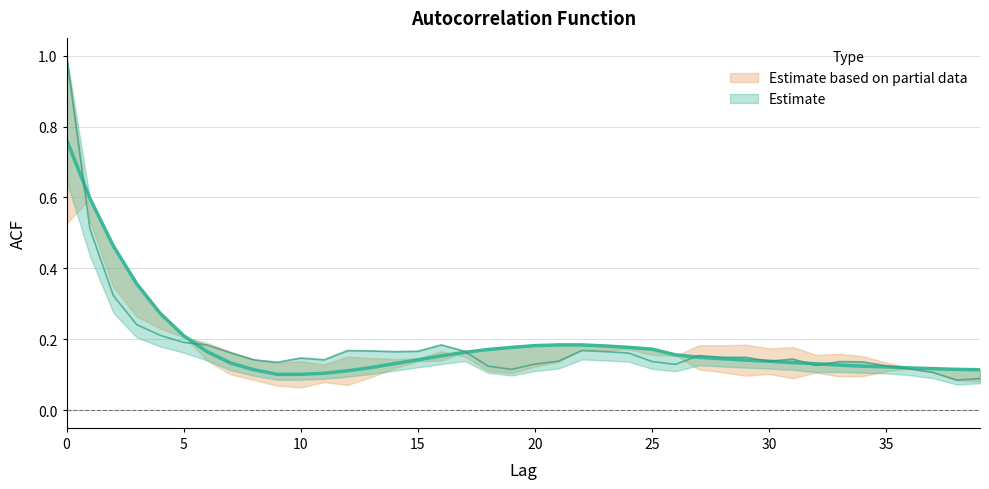

The value of acf_shown at 26 is 0.1. True or false?

True